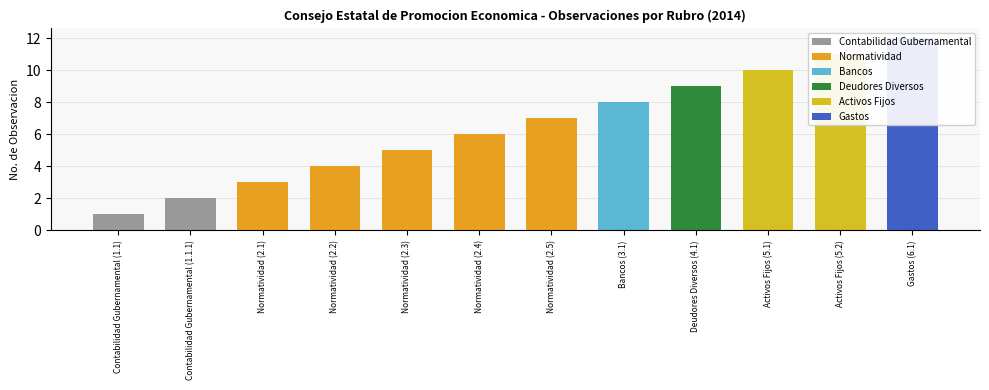

Reading left to right, transcribe all the data shown in this chart.

1	2	3	4	5	6	7	8	9	10	11	12